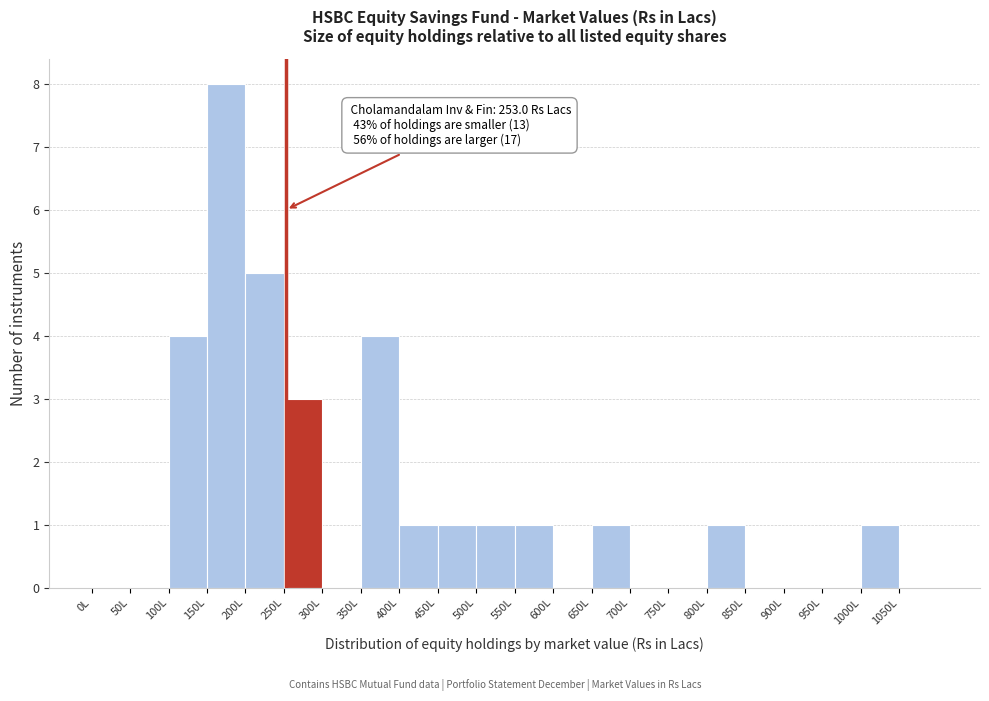

Over which range of the x-axis is the bar tallest?

150 to 200